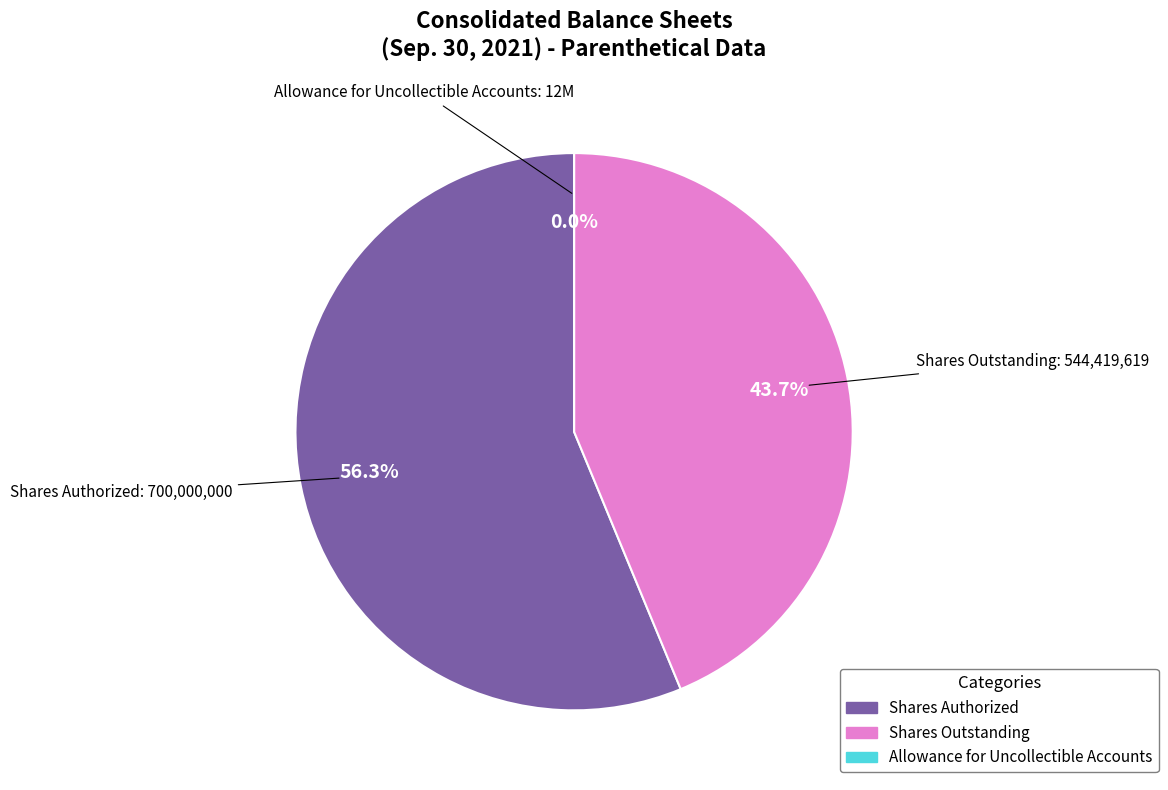

Is there any slice that represents more than half of the pie?

Yes